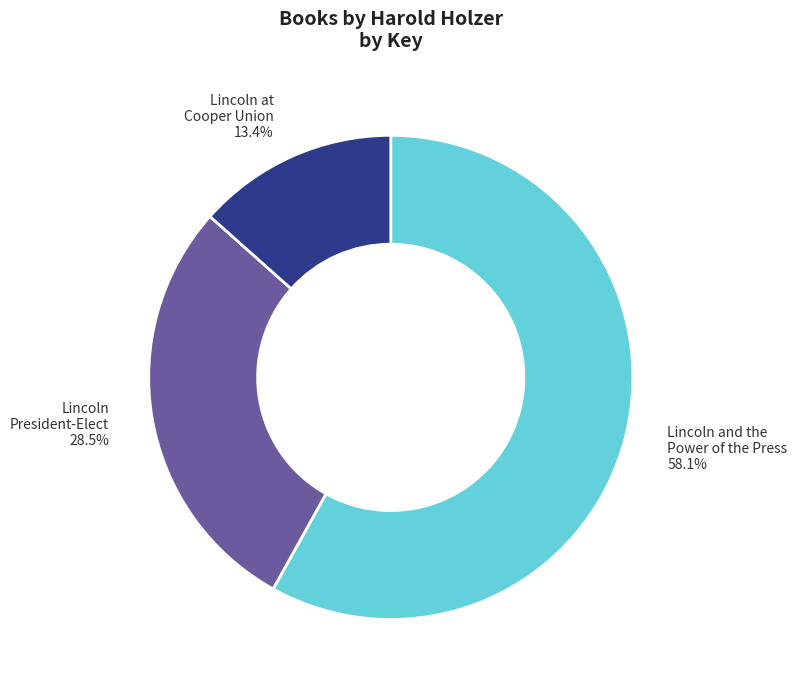

What is the total percentage of Lincoln and the Power of the Press and Lincoln President-Elect?

86.6%